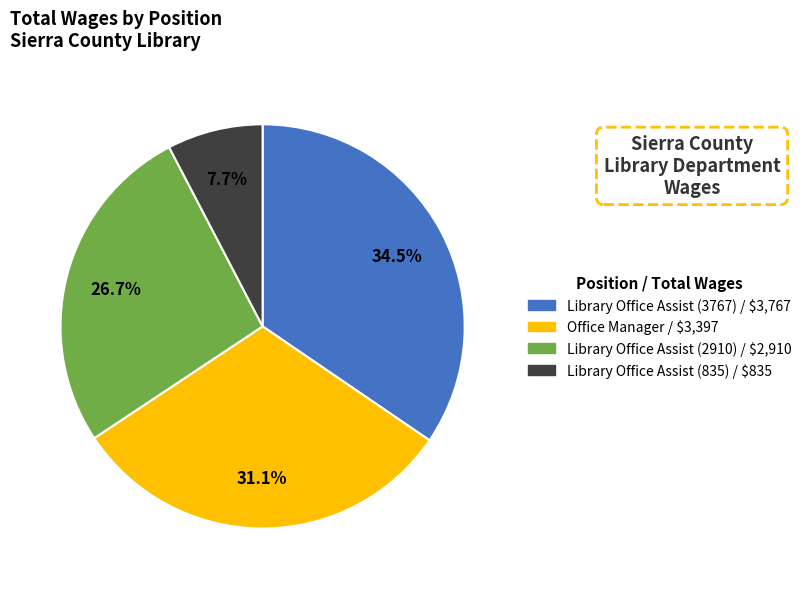

Which has a higher value, Office Manager or Library Office Assist (2910)?

Office Manager